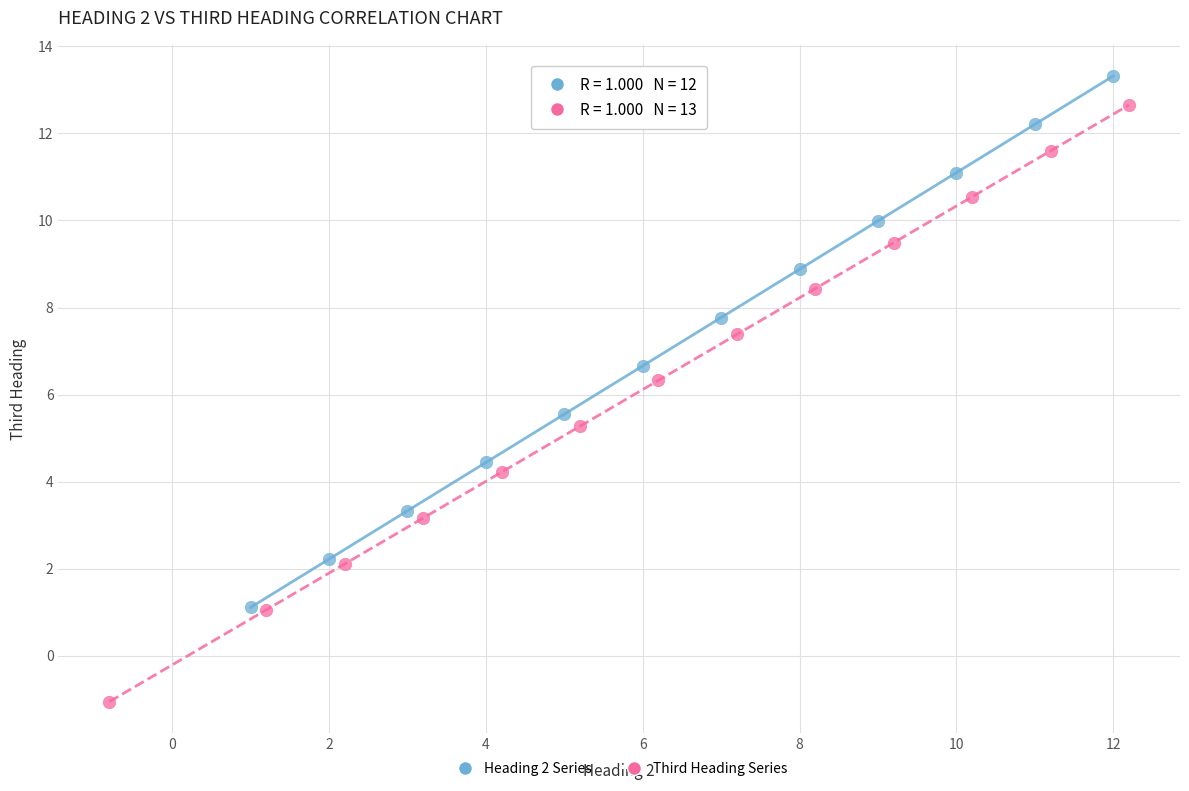

Which series has the largest Y range (max minus min)?

Third Heading Series